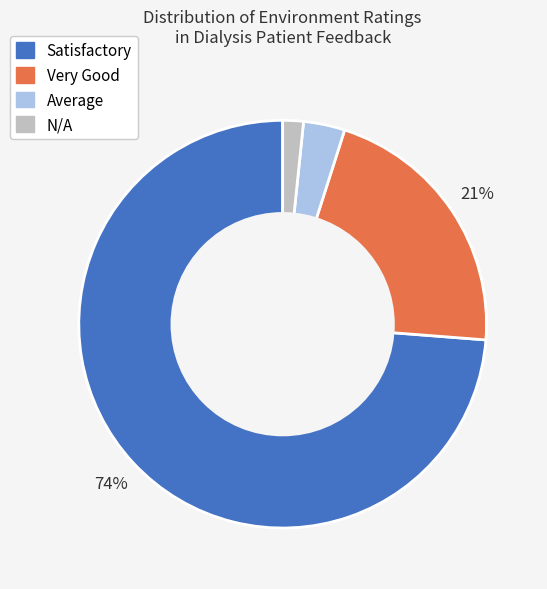

How many slices are in this pie chart?

4